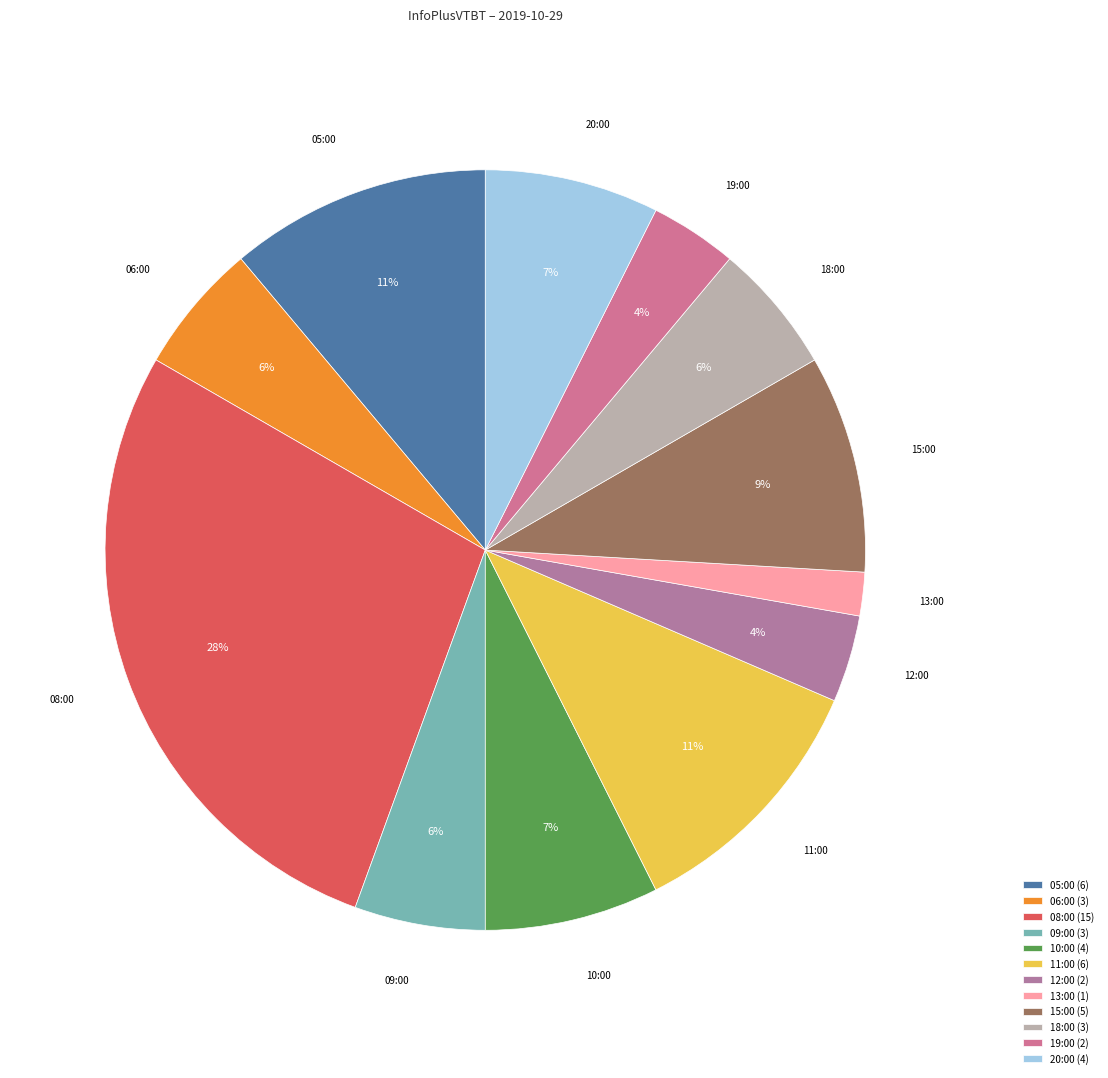

The 20:00 slice represents 7% of the pie. True or false?

True